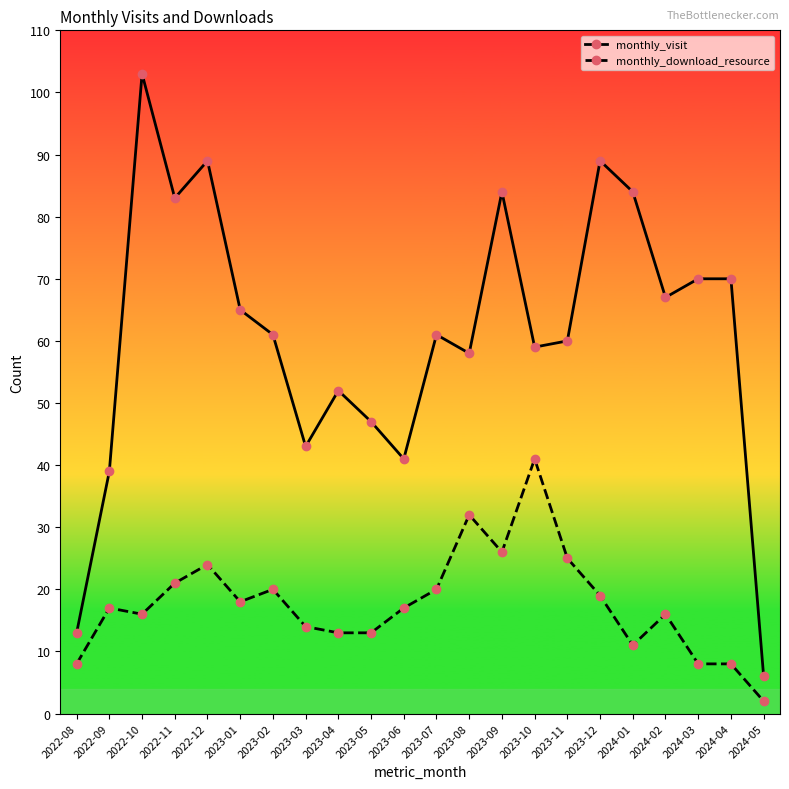

Rank the series by their average value, from highest to lowest.

monthly_visit, monthly_download_resource